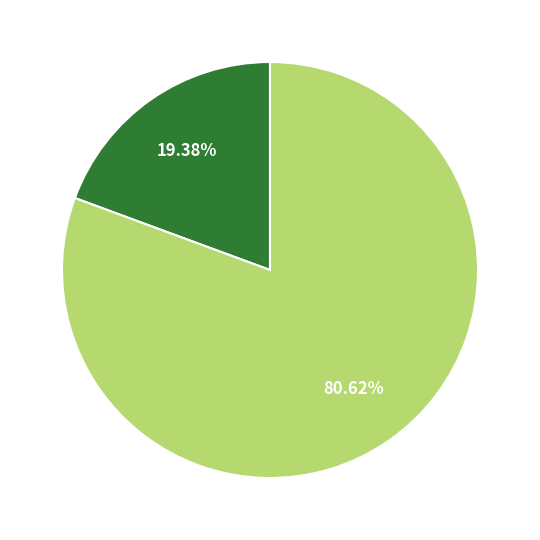

Is there any slice that represents more than half of the pie?

Yes